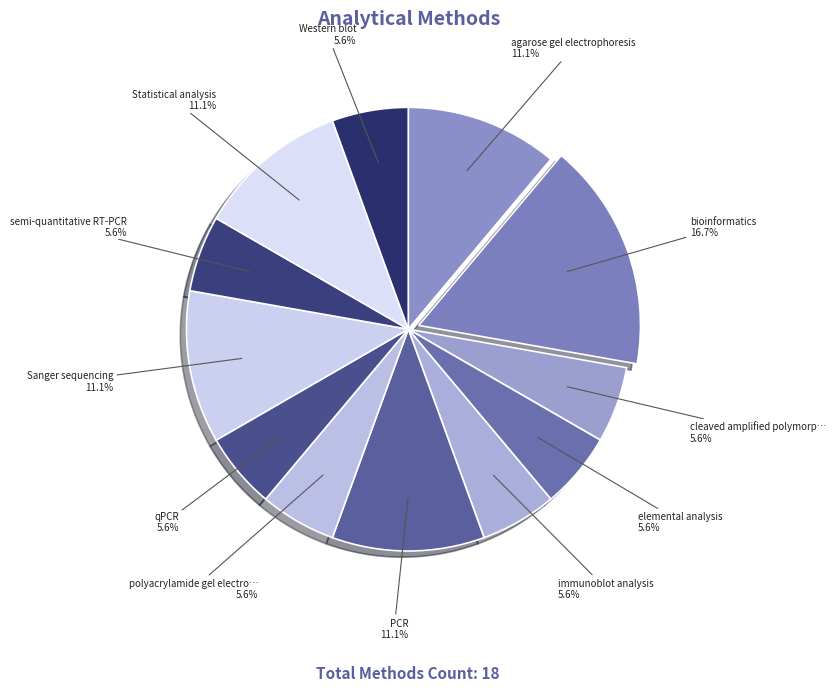

How many segments does this pie chart have?

12